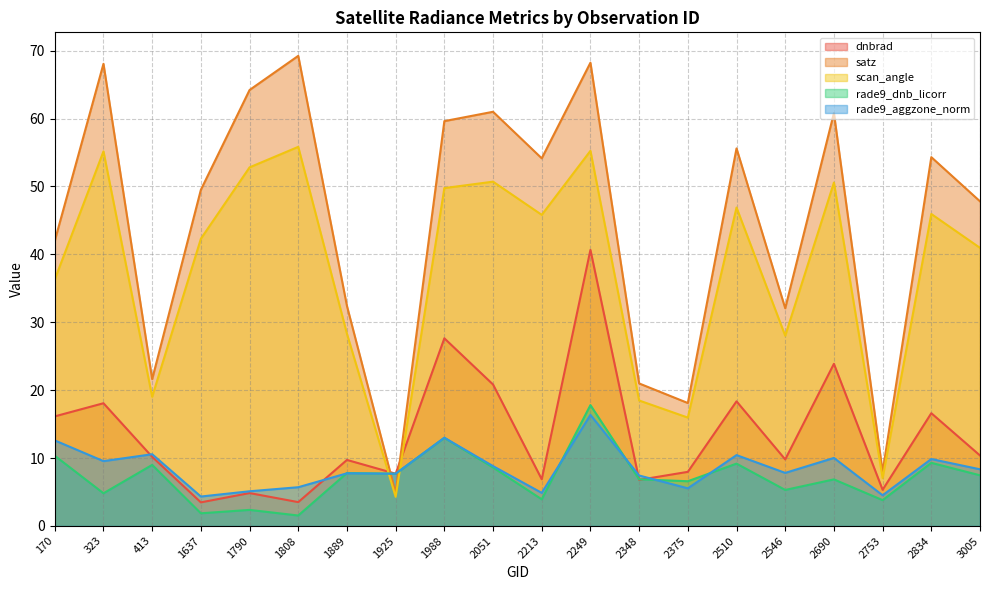

At 2249, list the series in order from largest to smallest.

satz, scan_angle, dnbrad, rade9_dnb_licorr, rade9_aggzone_norm